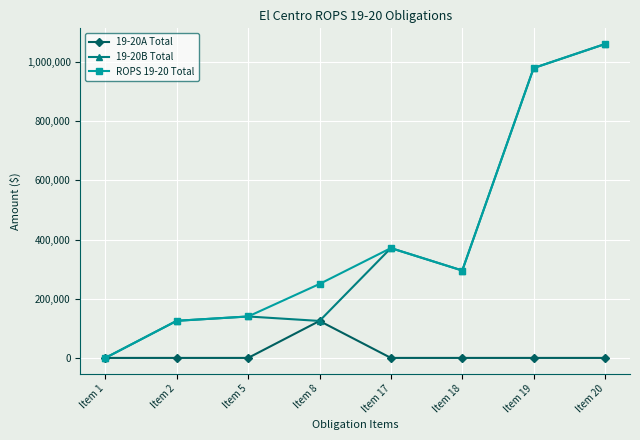

The value of 19-20A Total at Item 20 is 0. True or false?

True